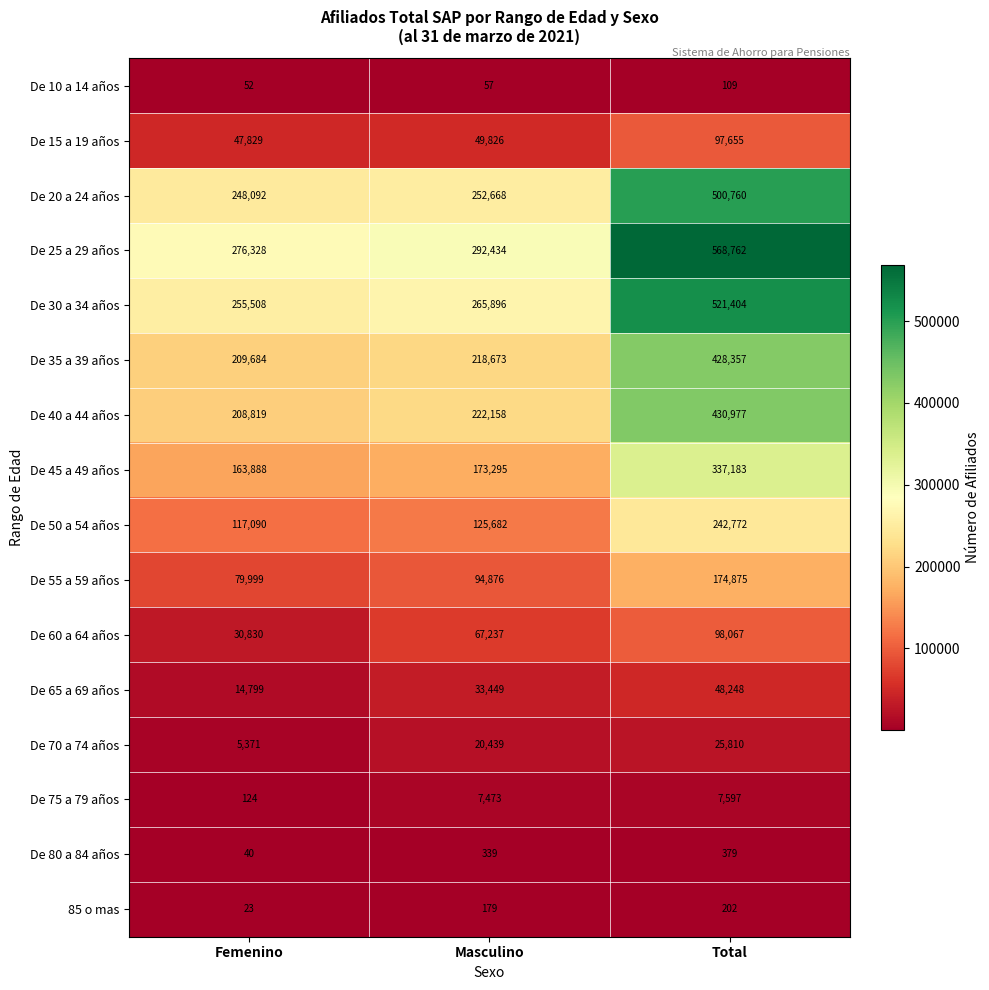

What is the total value across all series at Masculino?

1824681